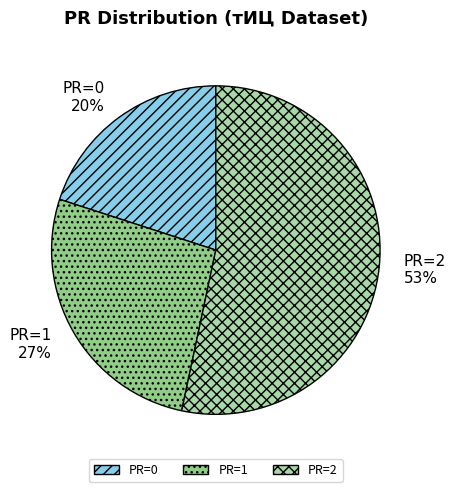

Is the sum of PR=1 and PR=2 greater than half?

Yes